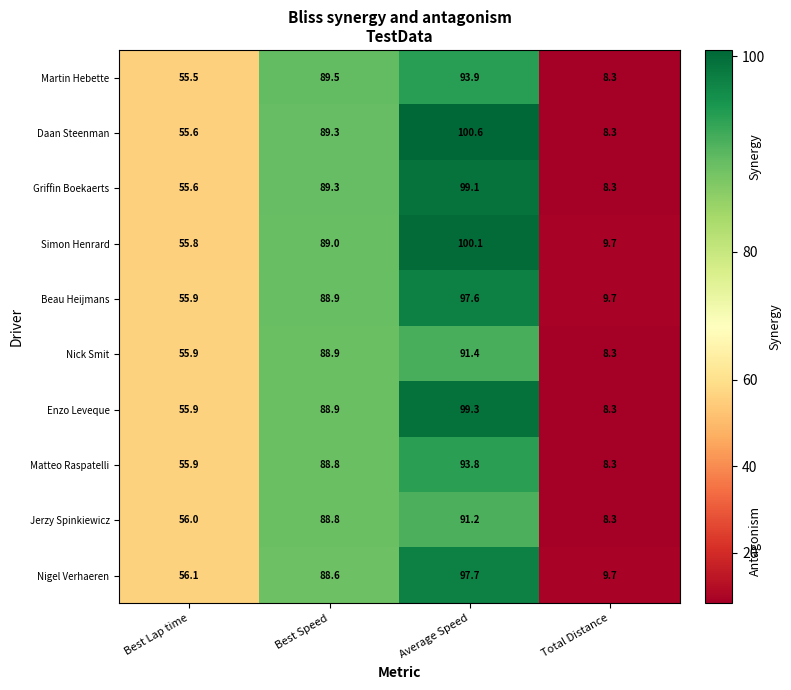

The value of Simon Henrard at Average Speed is 100.1. True or false?

True